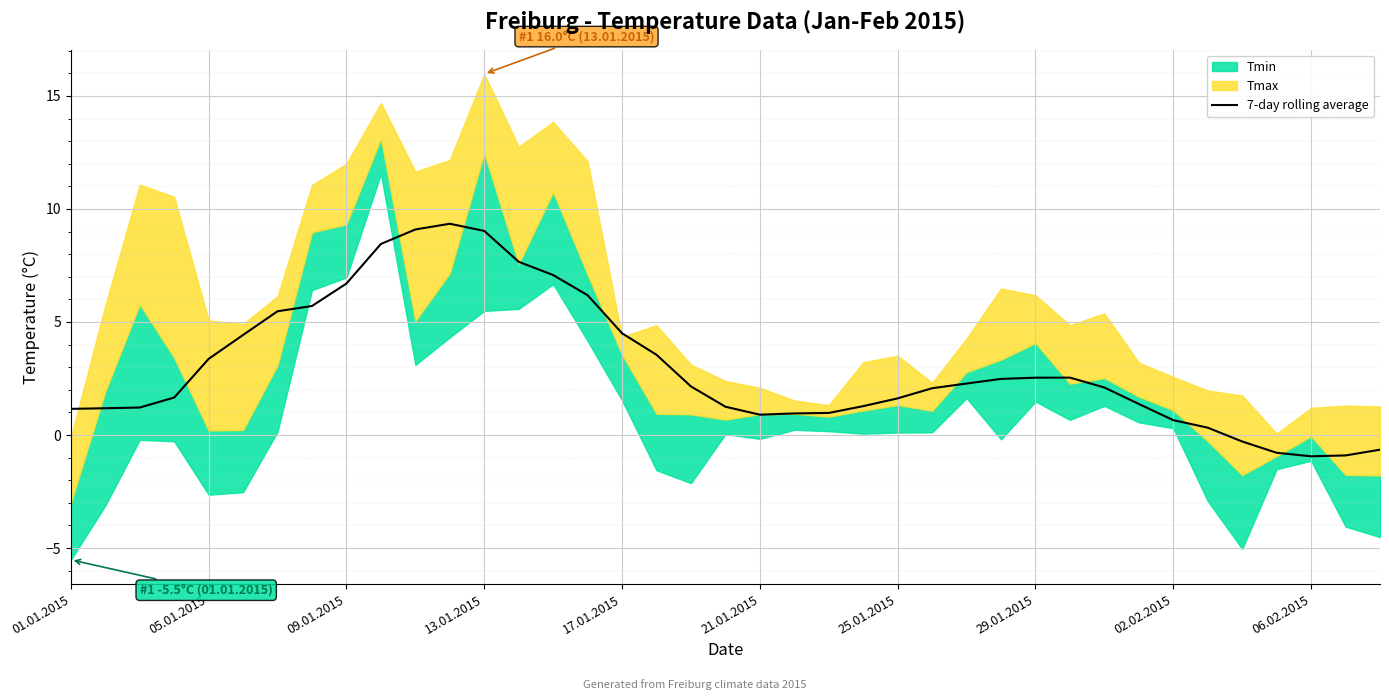

What is the minimum value for 7-day rolling average?

-0.9